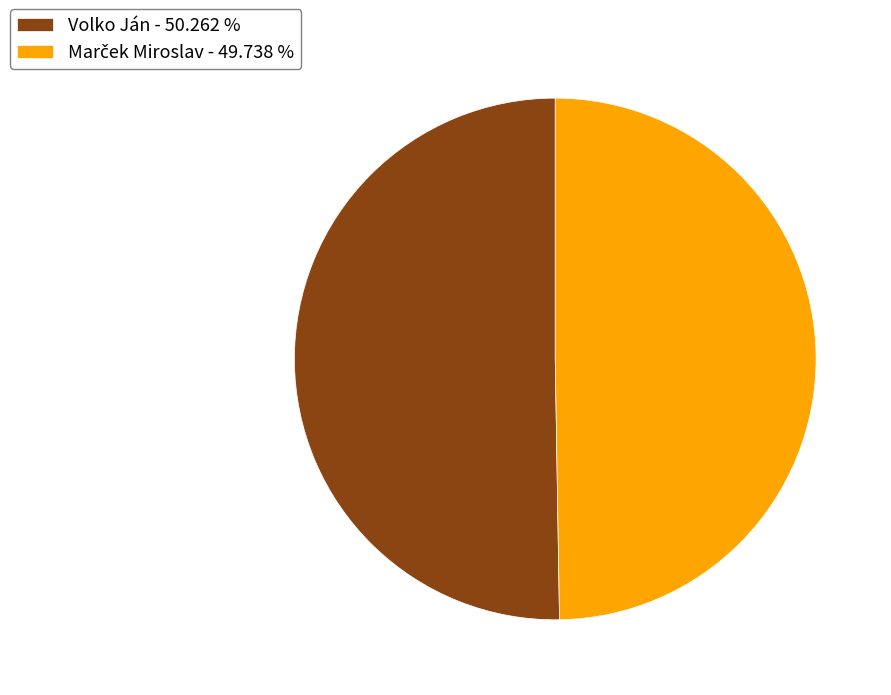

Does any single category account for the majority?

Yes